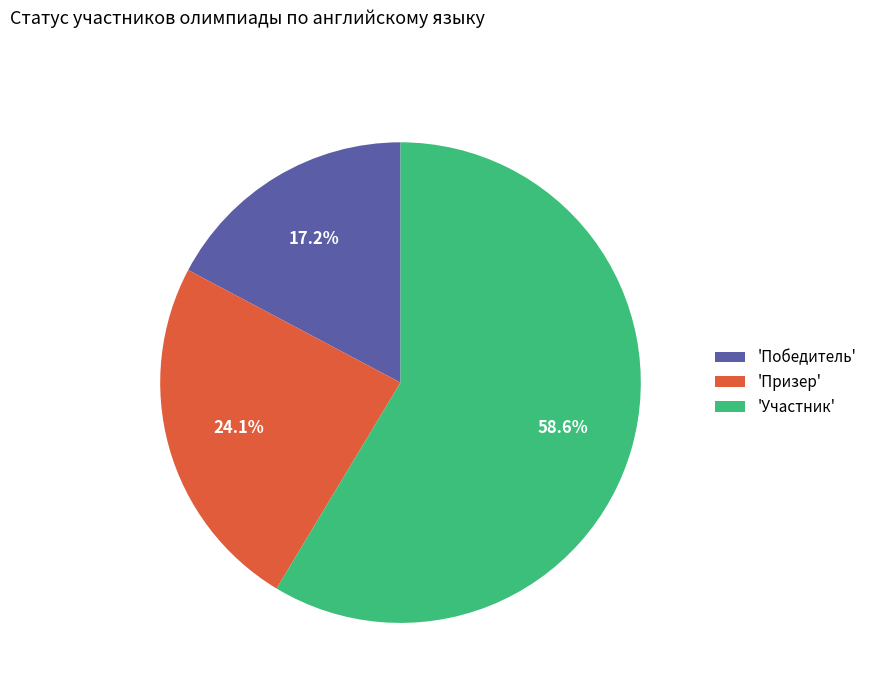

Which category has the biggest portion of the pie?

'Участник'